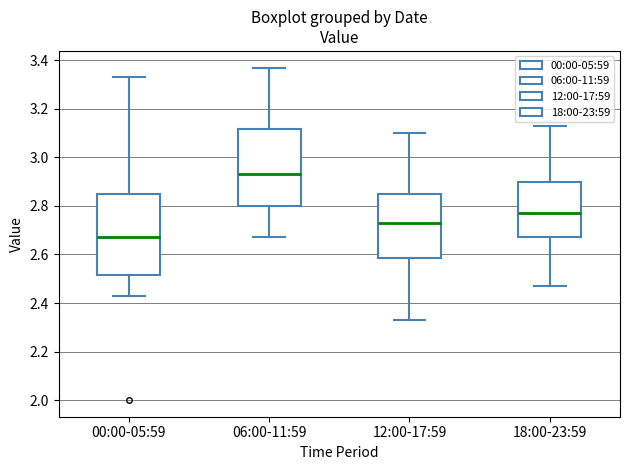

Which box has the highest median line?

06:00-11:59